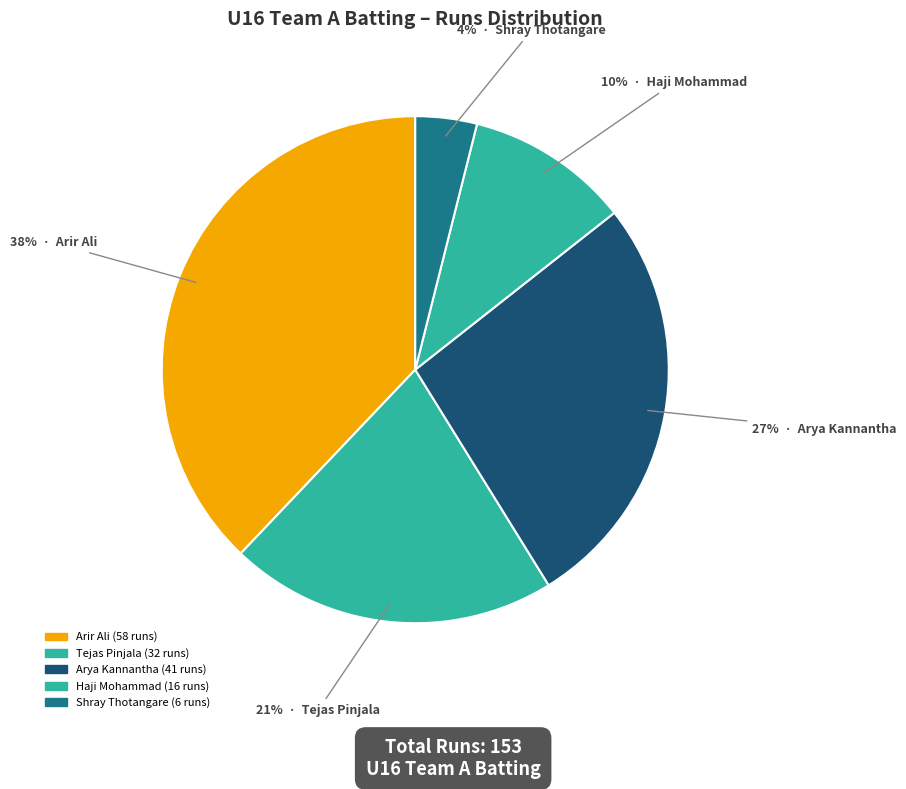

Count the number of slices in the pie.

5